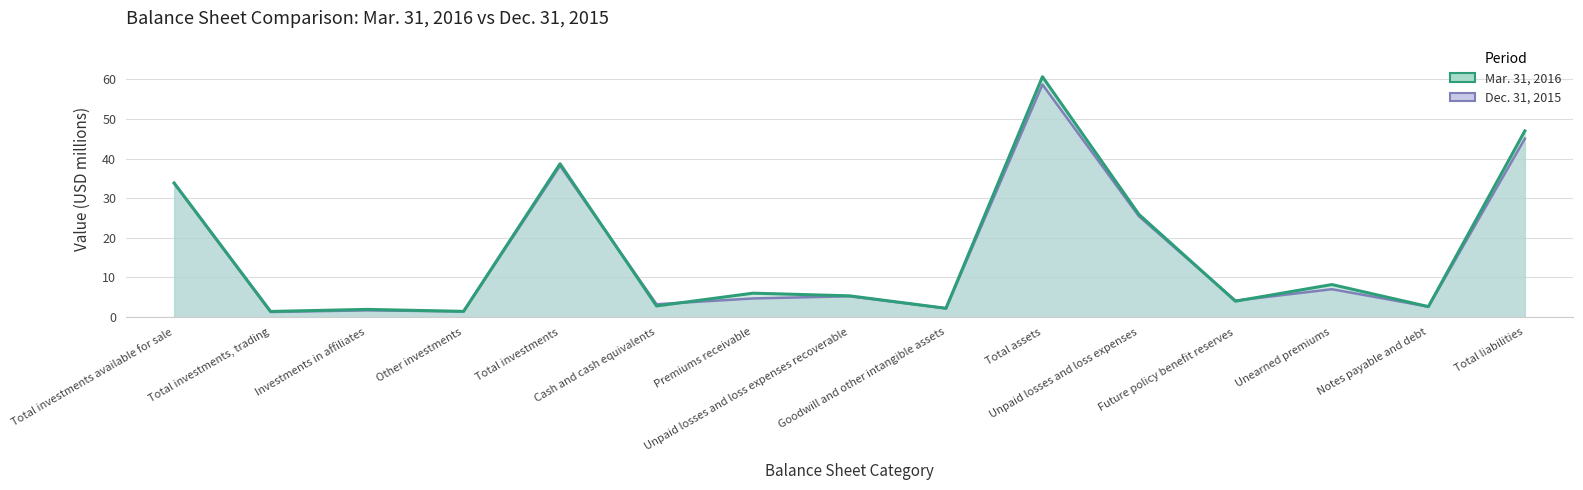

Which has a higher value, Cash and cash equivalents or Unearned premiums?

Unearned premiums